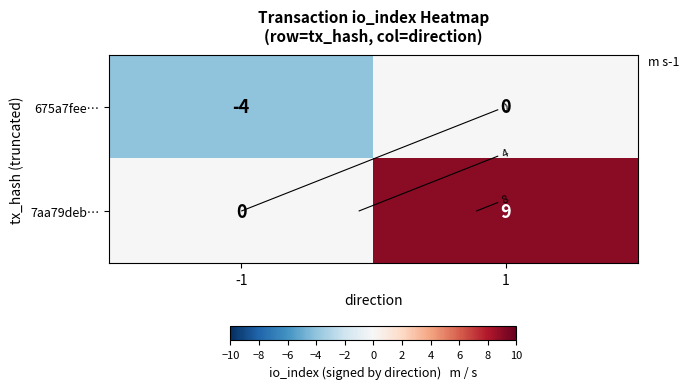

Which series has the widest spread of values?

7aa79deb…